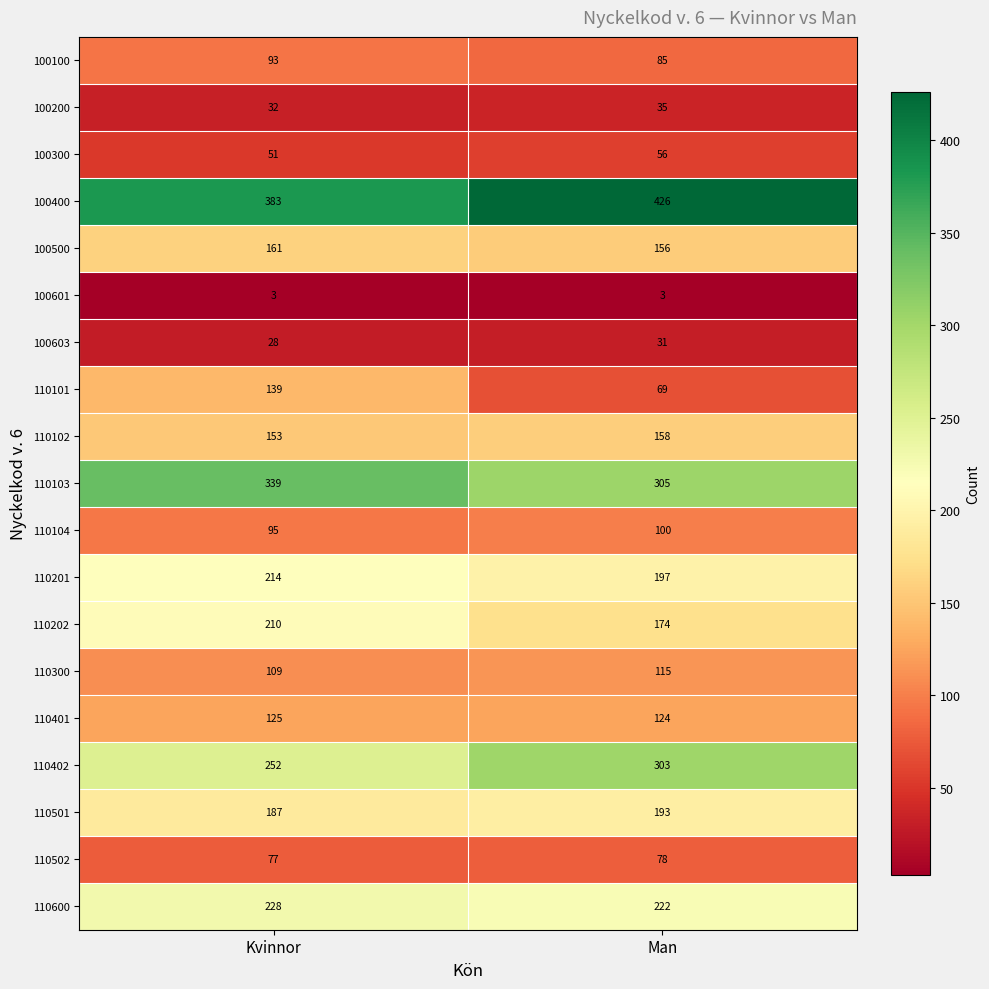

What is the sum of the 110402 values at Kvinnor and Man?

555